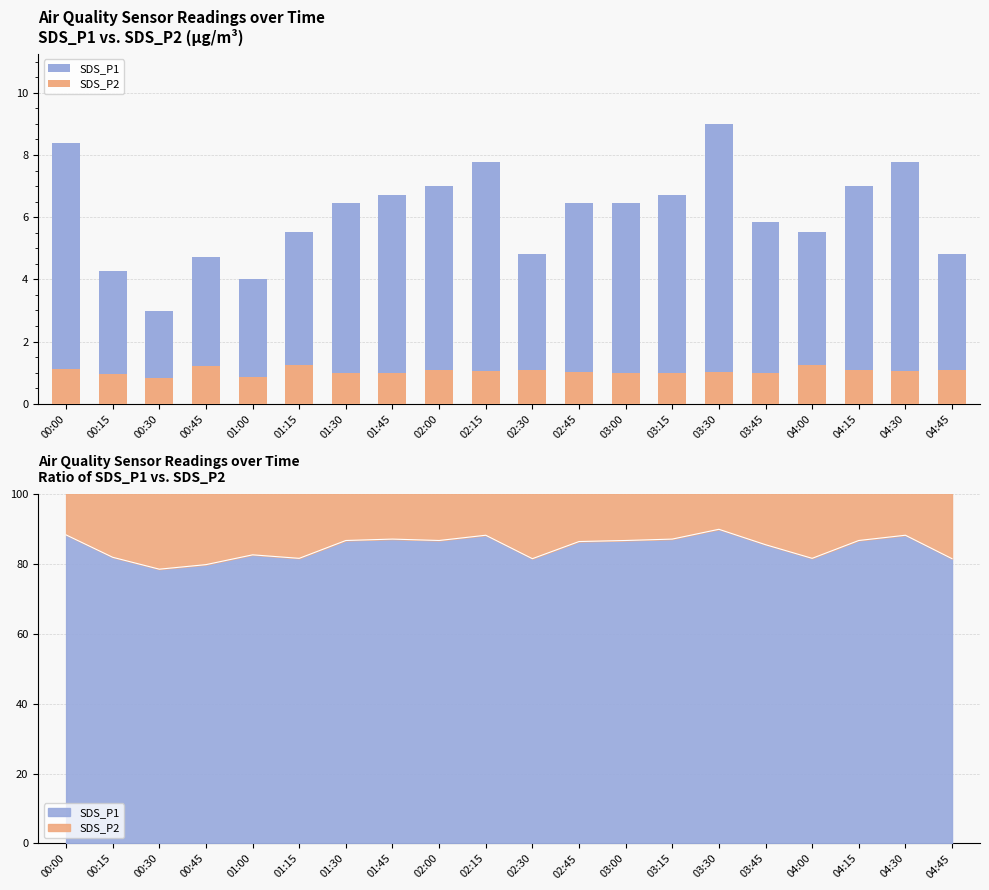

True or false: SDS_P2 has a value of 1.1 at 02:00.

True